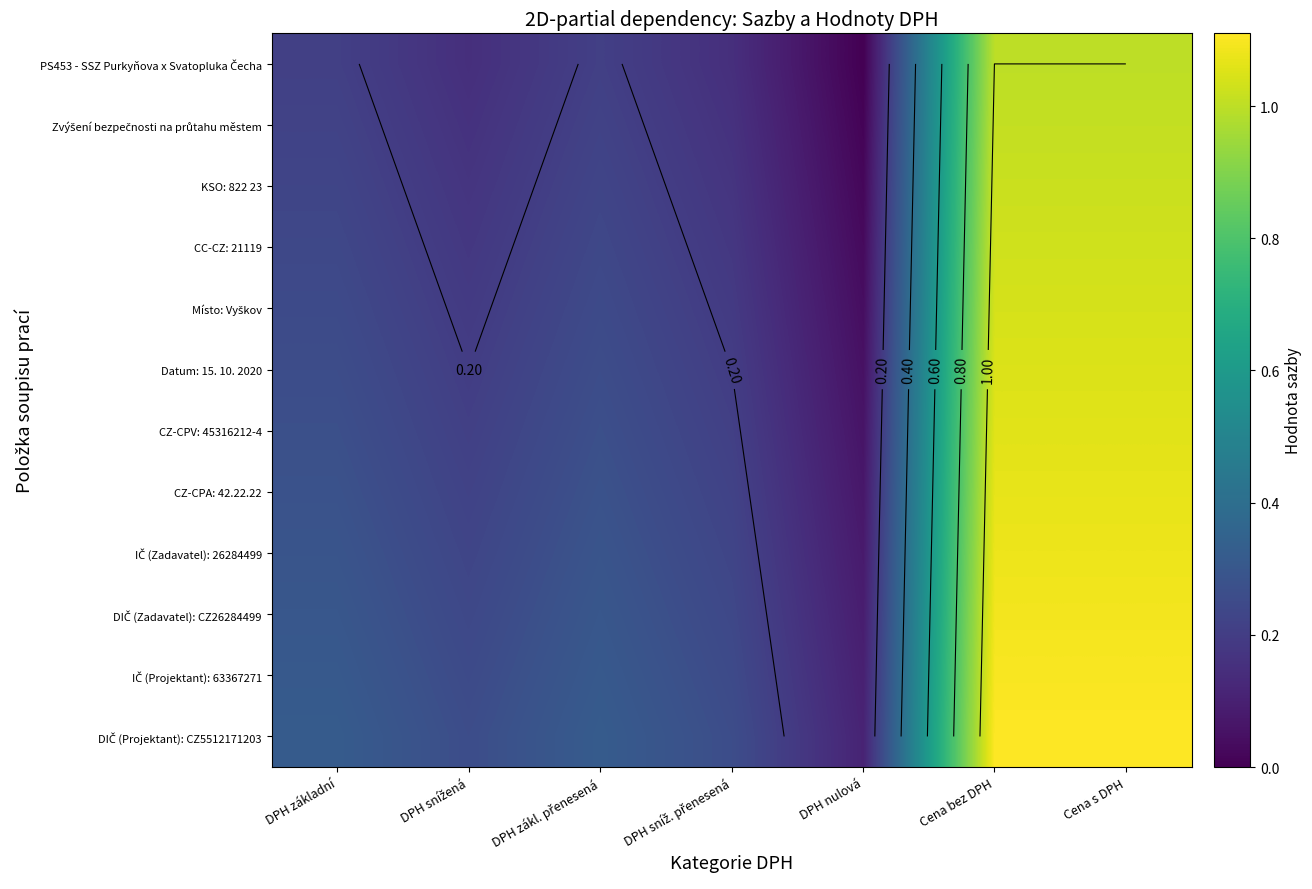

The value of DIČ (Zadavatel): CZ26284499 at DPH zákl. přenesená is 0.2. True or false?

False